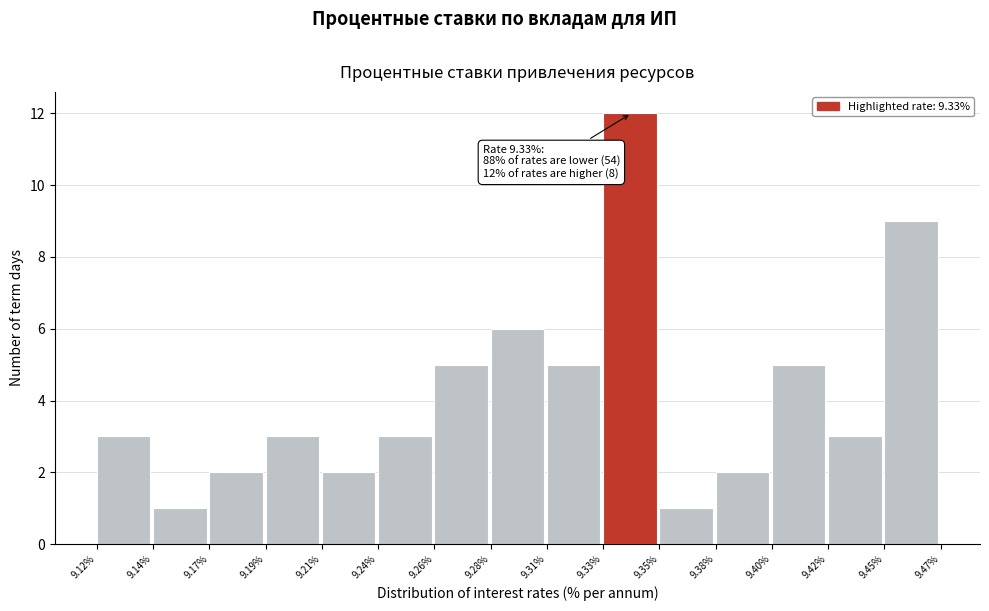

Over which range of the x-axis is the bar tallest?

9.33% to 9.35%